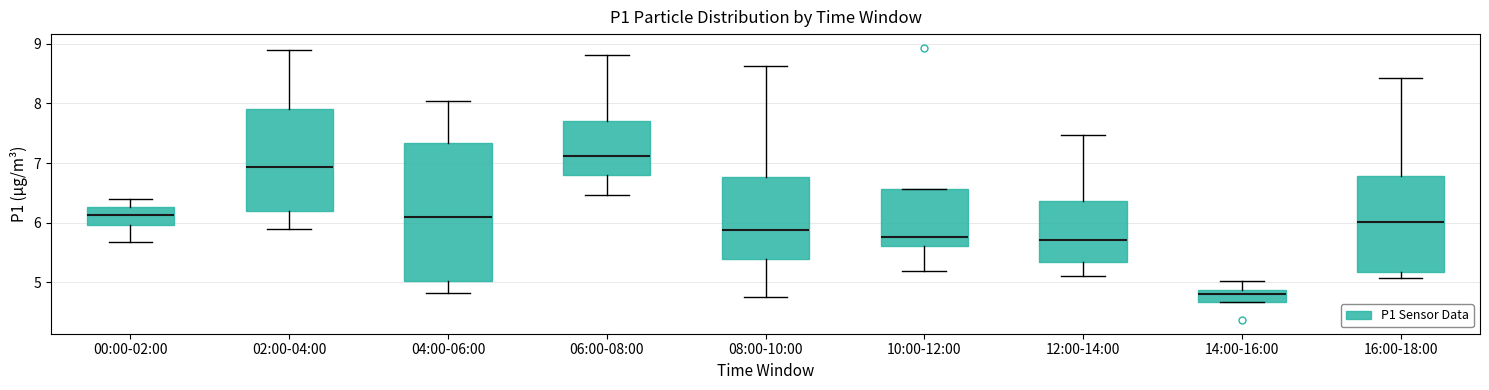

Where is the lower edge of the box for 10:00-12:00 on the y-axis? The values are not printed on the chart, so give them approximately, as read against the axis.

5.6